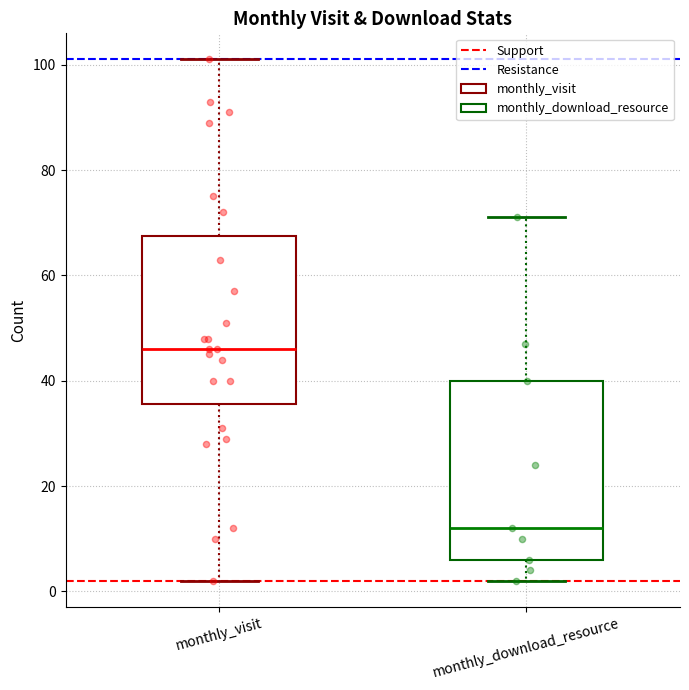

Reading left to right, transcribe this box plot: for each box, give where its median line is, the range the box spans, and where its two whiskers end, as read against the y-axis. The values are not printed on the chart, so give them approximately, as read against the axis.

monthly_visit: median 46, box 36 to 68, whiskers 2 to 102
monthly_download_resource: median 12, box 6 to 40, whiskers 2 to 72